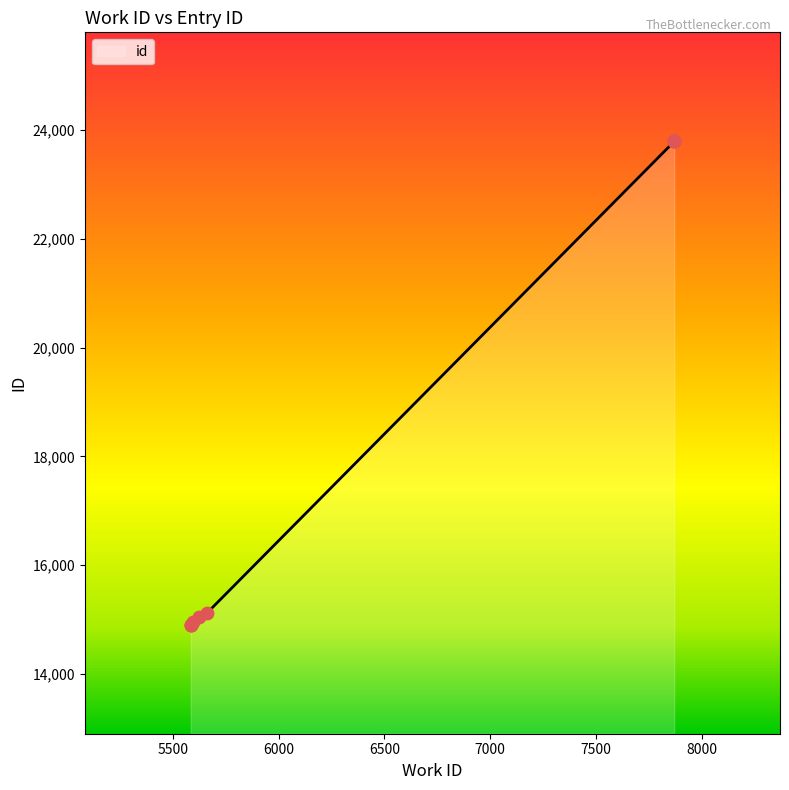

Which has a higher value, 5594 or 5662?

5662